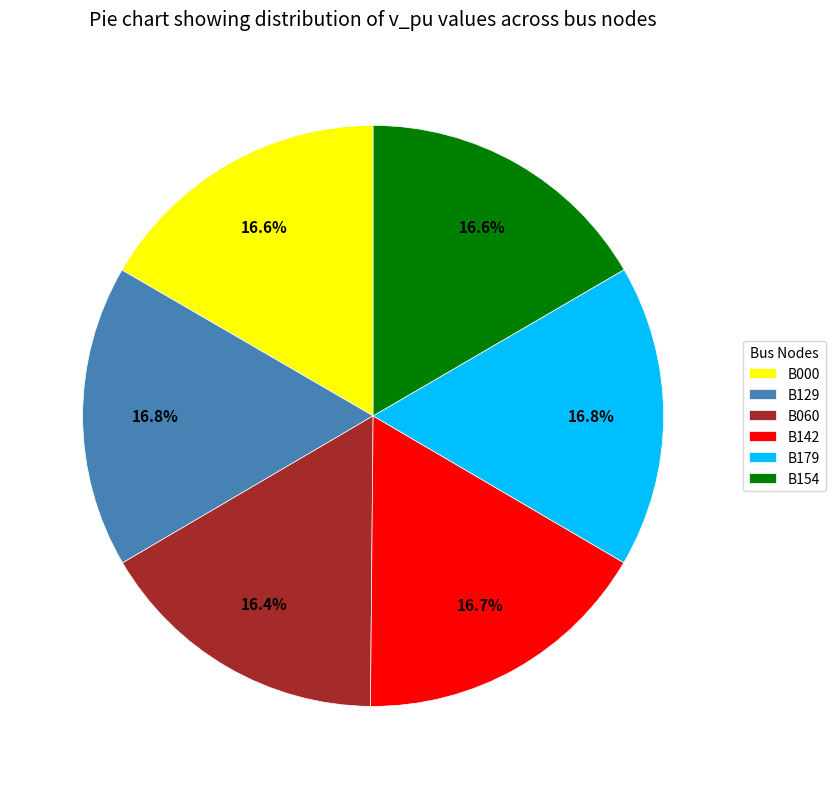

What portion of the pie excludes B154?

83.4%